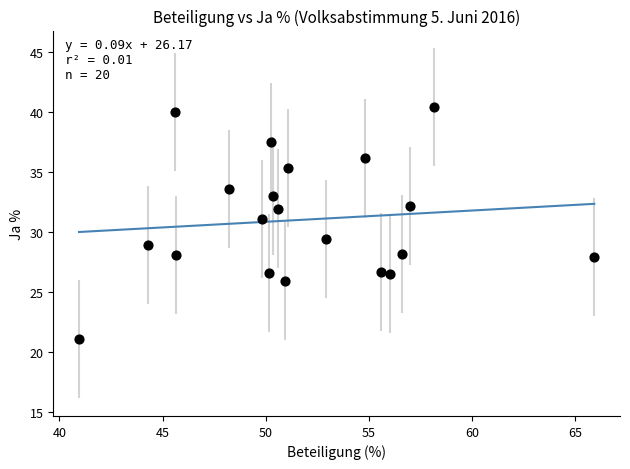

What Y value in the scatter plot is closest to 30?

29.4